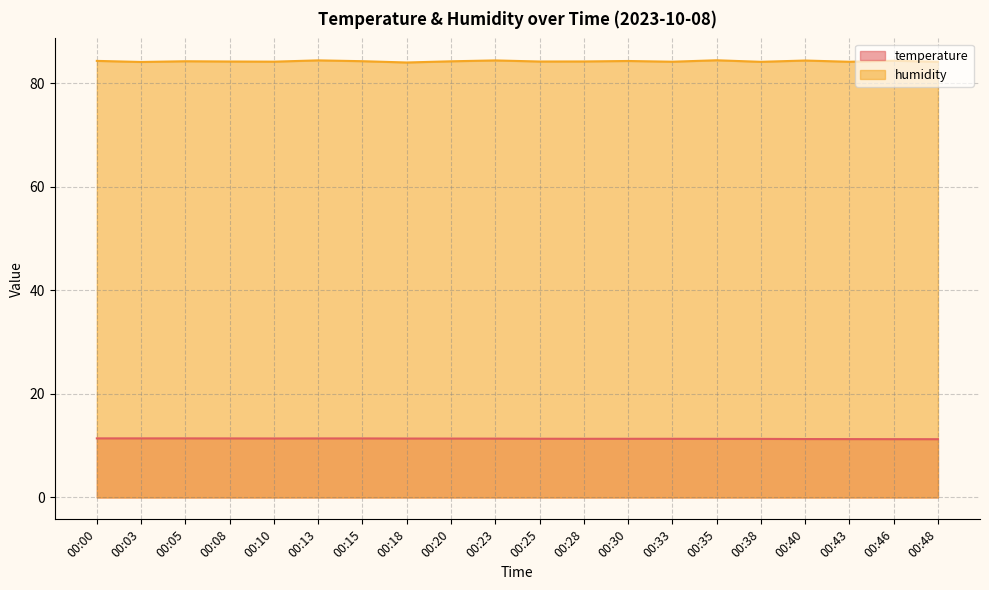

Count the number of data series in this chart.

2